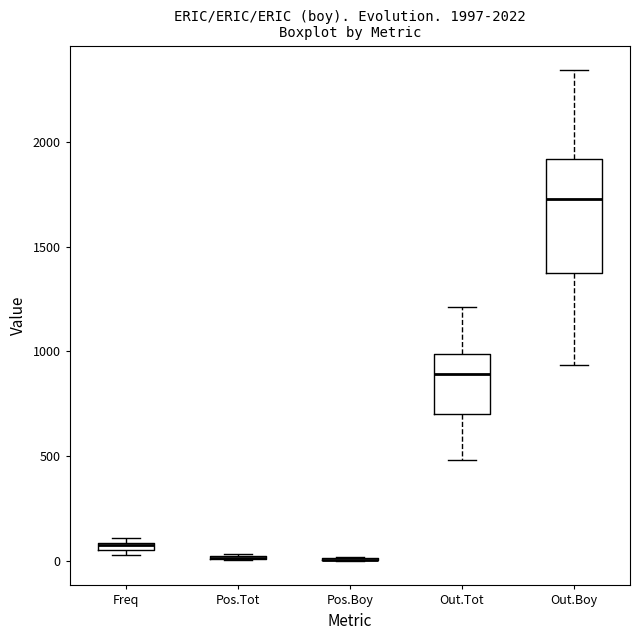

Which box is the tallest, from its lower edge to its upper edge?

Out.Boy